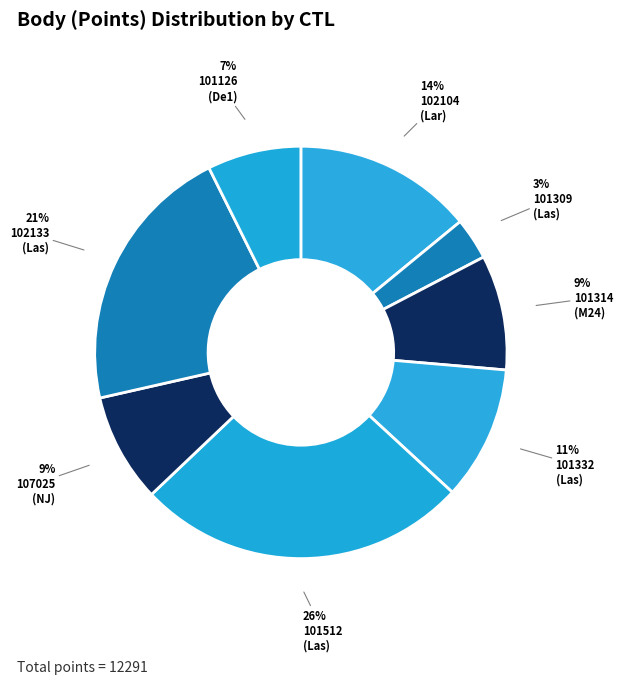

What percentage is NOT represented by 102133?

78.8%